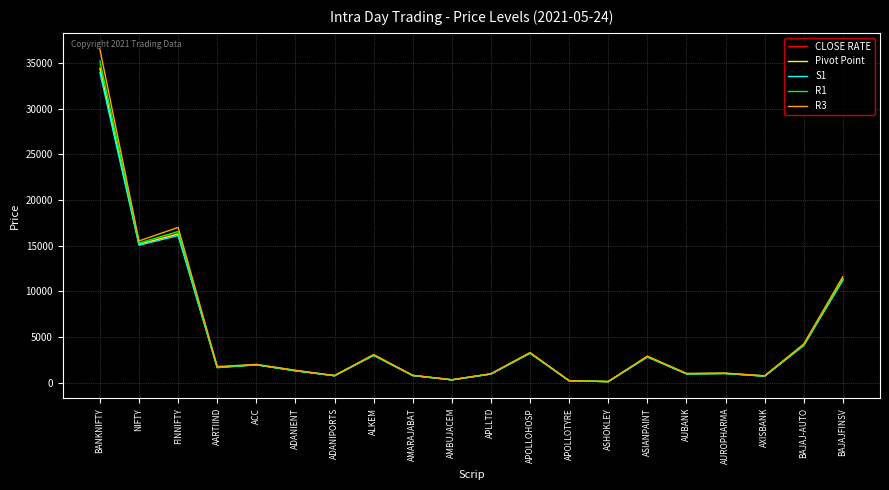

At which label does R1 reach its peak?

BANKNIFTY